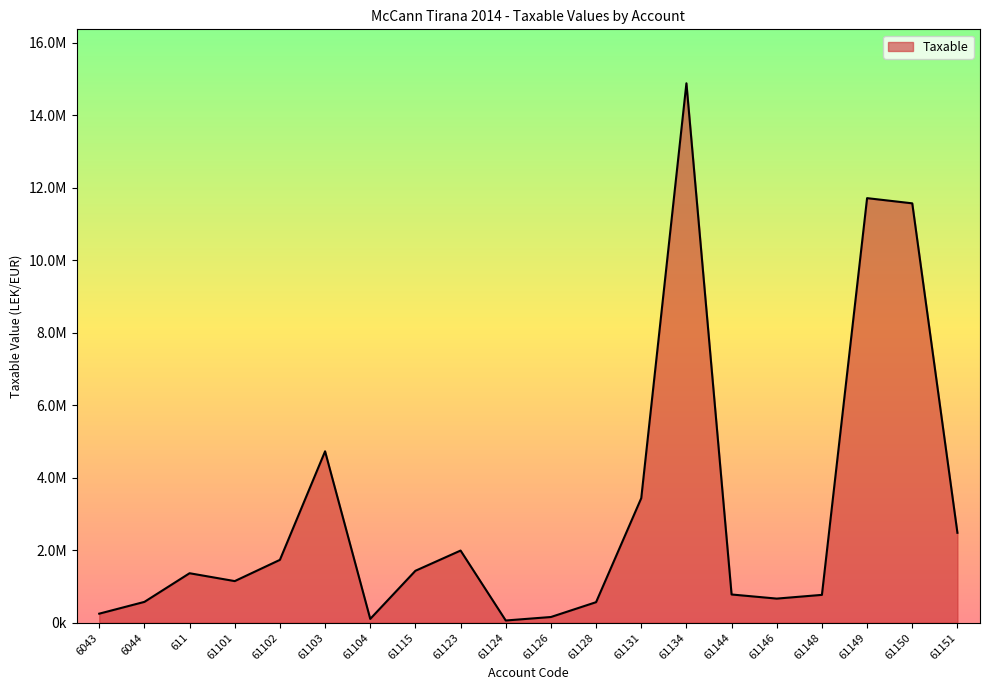

Is this an area chart (filled region under the line)?

Yes